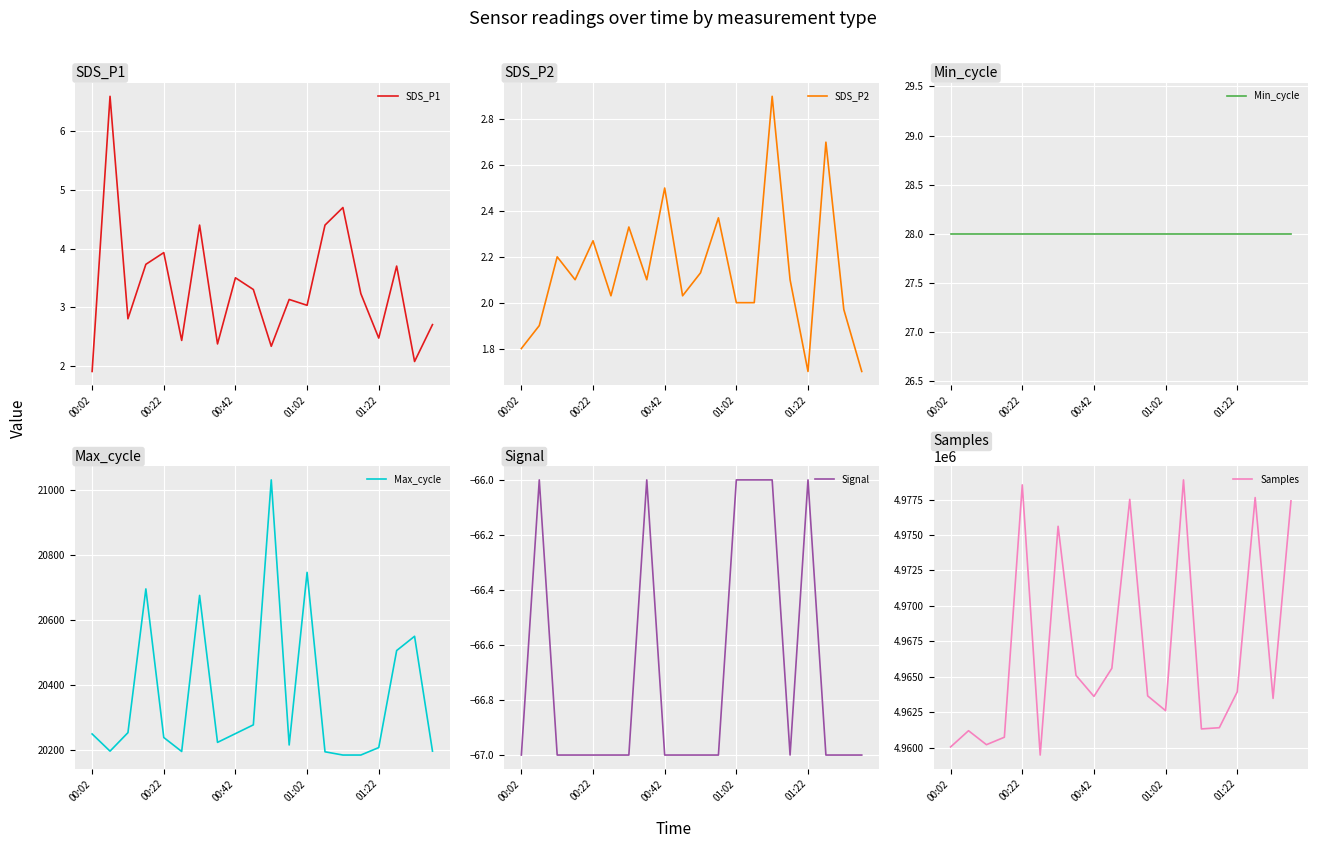

What is the maximum value for Samples?

4978883